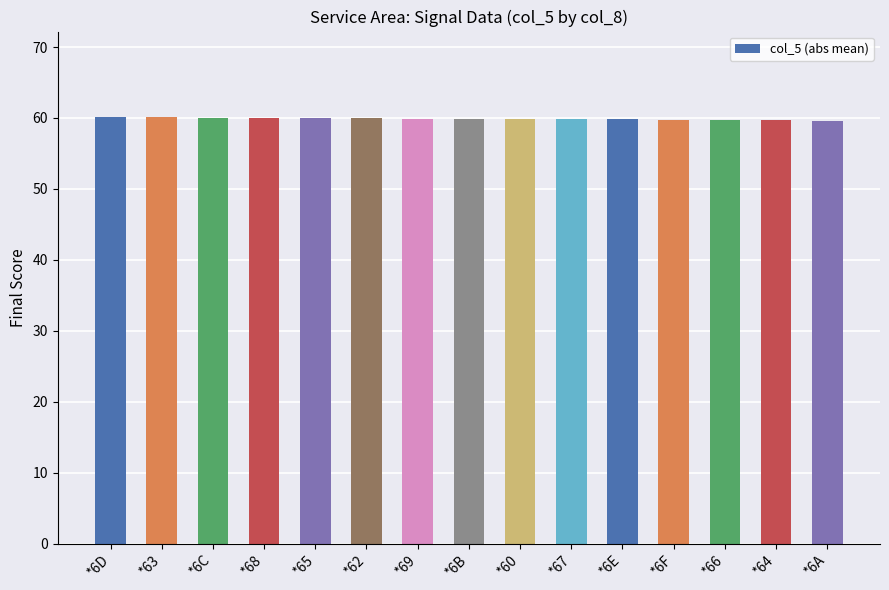

What is the label of the 6th bar from the right?

*67